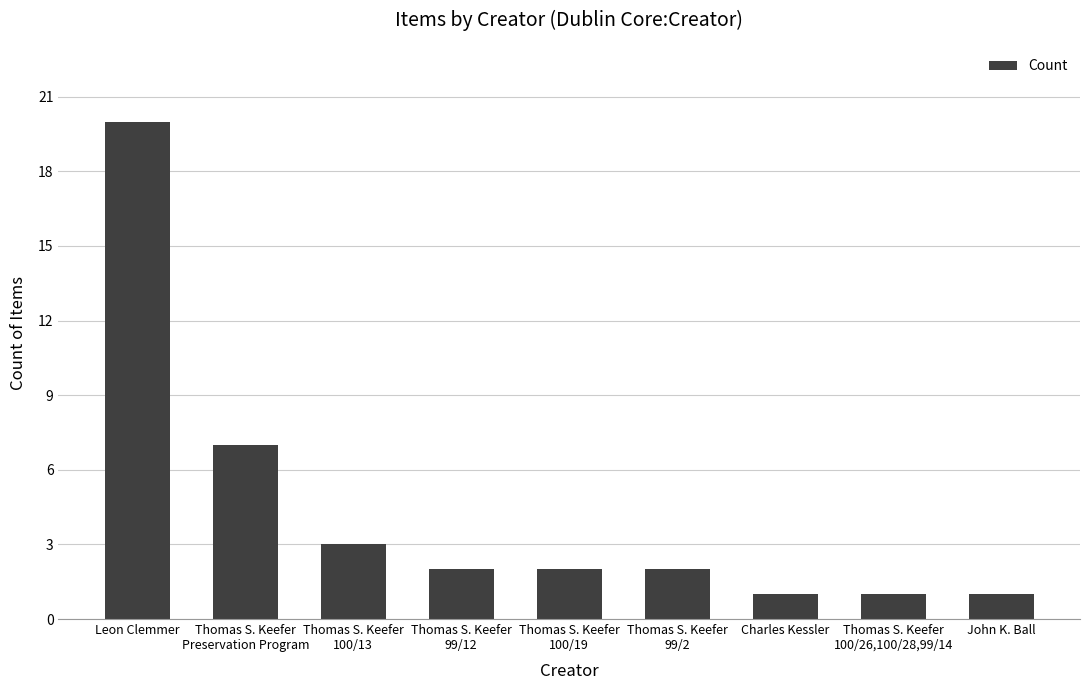

What is the sum of all values?

39